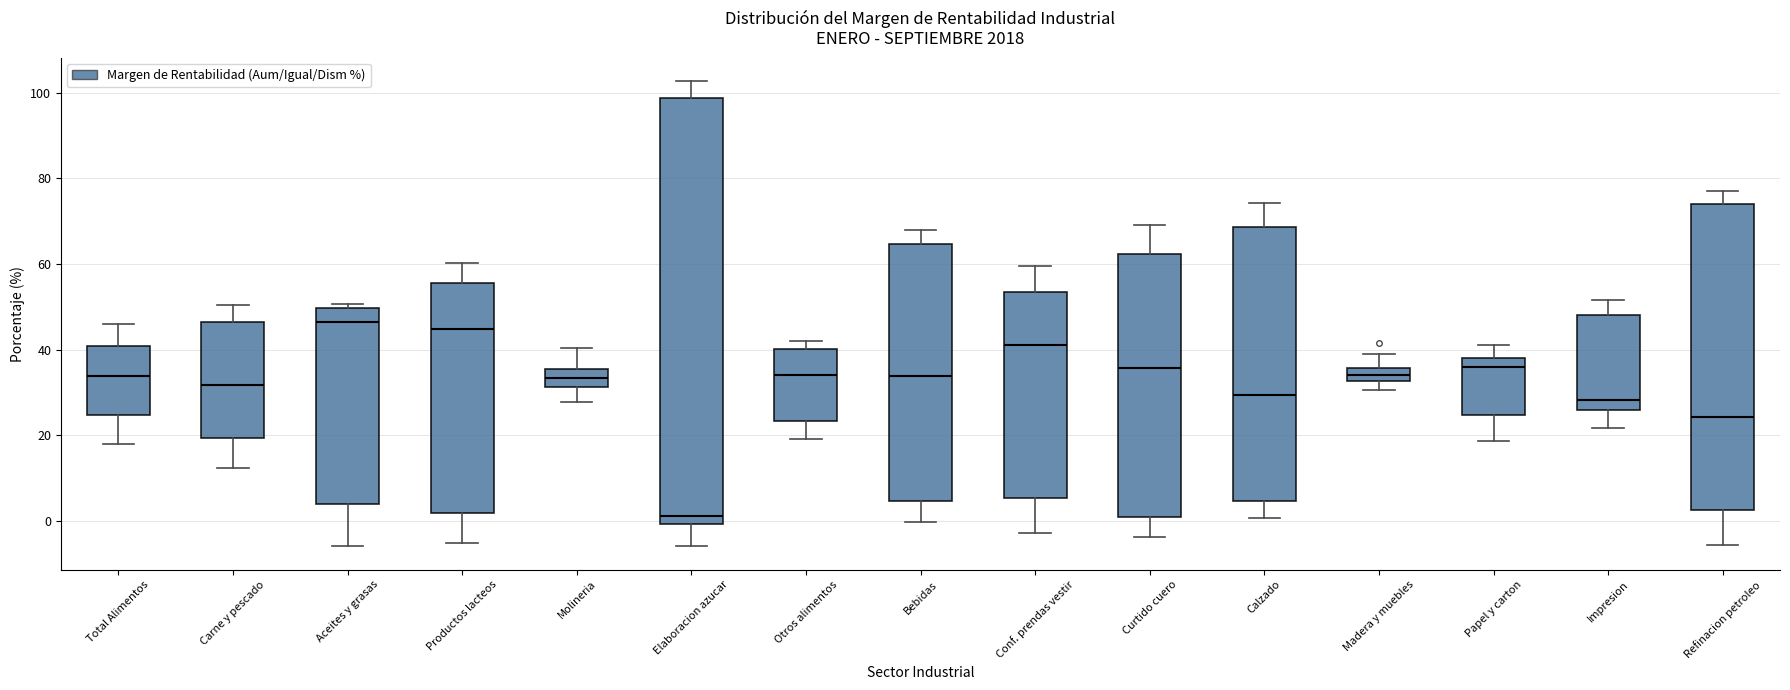

Reading left to right, transcribe this box plot: for each box, give where its median line is, the range the box spans, and where its two whiskers end, as read against the y-axis. The values are not printed on the chart, so give them approximately, as read against the axis.

Total Alimentos: median 34, box 24 to 40, whiskers 18 to 46
Carne y pescado: median 32, box 20 to 46, whiskers 12 to 50
Aceites y grasas: median 46, box 4 to 50, whiskers -6 to 50 (just above the box's upper edge)
Productos lacteos: median 44, box 2 to 56, whiskers -6 to 60
Molineria: median 34, box 32 to 36, whiskers 28 to 40
Elaboracion azucar: median 2, box 0 to 98, whiskers -6 to 102
Otros alimentos: median 34, box 24 to 40, whiskers 20 to 42
Bebidas: median 34, box 4 to 64, whiskers 0 to 68
Conf. prendas vestir: median 42, box 6 to 54, whiskers -2 to 60
Curtido cuero: median 36, box 0 to 62, whiskers -4 to 70
Calzado: median 30, box 4 to 68, whiskers 0 to 74
Madera y muebles: median 34, box 32 to 36, whiskers 30 to 40
Papel y carton: median 36, box 24 to 38, whiskers 18 to 42
Impresion: median 28, box 26 to 48, whiskers 22 to 52
Refinacion petroleo: median 24, box 2 to 74, whiskers -6 to 78